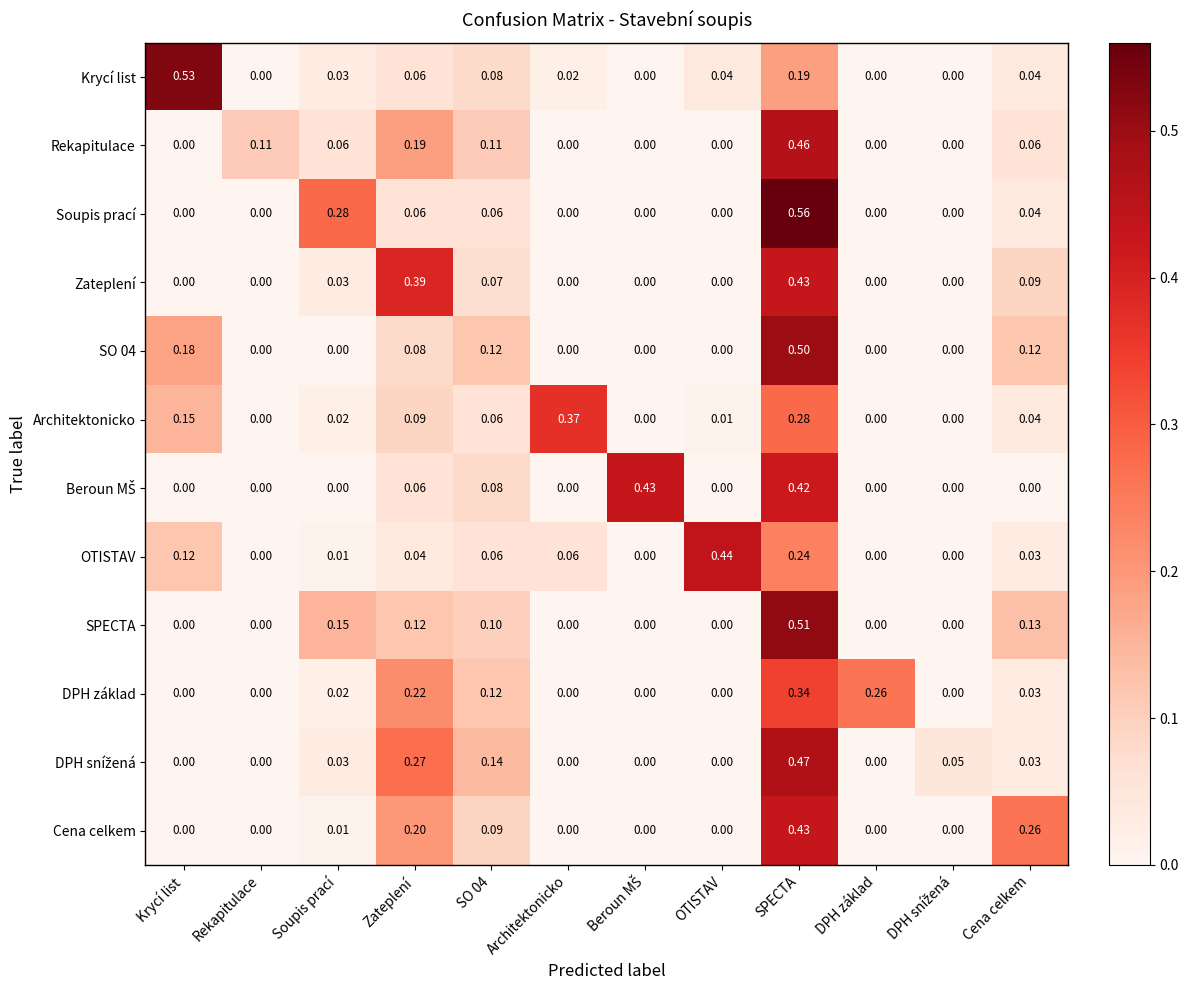

Which series has the widest spread of values?

Soupis prací